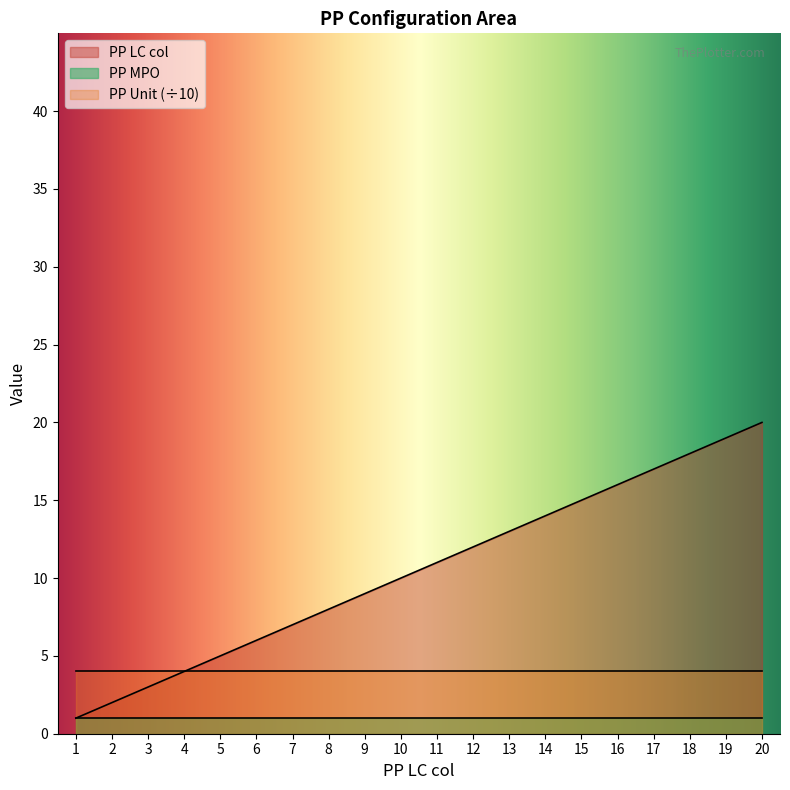

What is the total value across all series at 10?

51